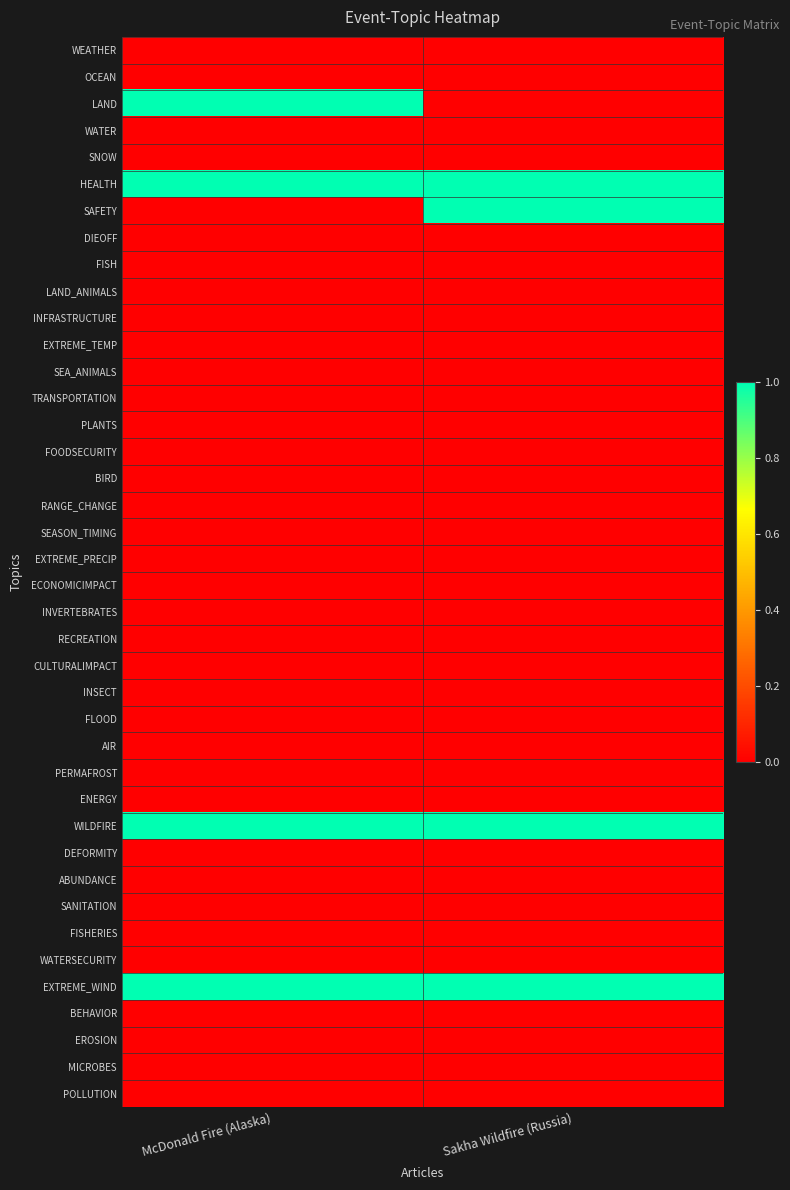

Reading left to right, transcribe all the data shown in this chart.

WEATHER: McDonald Fire (Alaska)=0	Sakha Wildfire (Russia)=0
OCEAN: McDonald Fire (Alaska)=0	Sakha Wildfire (Russia)=0
LAND: McDonald Fire (Alaska)=1	Sakha Wildfire (Russia)=0
WATER: McDonald Fire (Alaska)=0	Sakha Wildfire (Russia)=0
SNOW: McDonald Fire (Alaska)=0	Sakha Wildfire (Russia)=0
HEALTH: McDonald Fire (Alaska)=1	Sakha Wildfire (Russia)=1
SAFETY: McDonald Fire (Alaska)=0	Sakha Wildfire (Russia)=1
DIEOFF: McDonald Fire (Alaska)=0	Sakha Wildfire (Russia)=0
FISH: McDonald Fire (Alaska)=0	Sakha Wildfire (Russia)=0
LAND_ANIMALS: McDonald Fire (Alaska)=0	Sakha Wildfire (Russia)=0
INFRASTRUCTURE: McDonald Fire (Alaska)=0	Sakha Wildfire (Russia)=0
EXTREME_TEMP: McDonald Fire (Alaska)=0	Sakha Wildfire (Russia)=0
SEA_ANIMALS: McDonald Fire (Alaska)=0	Sakha Wildfire (Russia)=0
TRANSPORTATION: McDonald Fire (Alaska)=0	Sakha Wildfire (Russia)=0
PLANTS: McDonald Fire (Alaska)=0	Sakha Wildfire (Russia)=0
FOODSECURITY: McDonald Fire (Alaska)=0	Sakha Wildfire (Russia)=0
BIRD: McDonald Fire (Alaska)=0	Sakha Wildfire (Russia)=0
RANGE_CHANGE: McDonald Fire (Alaska)=0	Sakha Wildfire (Russia)=0
SEASON_TIMING: McDonald Fire (Alaska)=0	Sakha Wildfire (Russia)=0
EXTREME_PRECIP: McDonald Fire (Alaska)=0	Sakha Wildfire (Russia)=0
ECONOMICIMPACT: McDonald Fire (Alaska)=0	Sakha Wildfire (Russia)=0
INVERTEBRATES: McDonald Fire (Alaska)=0	Sakha Wildfire (Russia)=0
RECREATION: McDonald Fire (Alaska)=0	Sakha Wildfire (Russia)=0
CULTURALIMPACT: McDonald Fire (Alaska)=0	Sakha Wildfire (Russia)=0
INSECT: McDonald Fire (Alaska)=0	Sakha Wildfire (Russia)=0
FLOOD: McDonald Fire (Alaska)=0	Sakha Wildfire (Russia)=0
AIR: McDonald Fire (Alaska)=0	Sakha Wildfire (Russia)=0
PERMAFROST: McDonald Fire (Alaska)=0	Sakha Wildfire (Russia)=0
ENERGY: McDonald Fire (Alaska)=0	Sakha Wildfire (Russia)=0
WILDFIRE: McDonald Fire (Alaska)=1	Sakha Wildfire (Russia)=1
DEFORMITY: McDonald Fire (Alaska)=0	Sakha Wildfire (Russia)=0
ABUNDANCE: McDonald Fire (Alaska)=0	Sakha Wildfire (Russia)=0
SANITATION: McDonald Fire (Alaska)=0	Sakha Wildfire (Russia)=0
FISHERIES: McDonald Fire (Alaska)=0	Sakha Wildfire (Russia)=0
WATERSECURITY: McDonald Fire (Alaska)=0	Sakha Wildfire (Russia)=0
EXTREME_WIND: McDonald Fire (Alaska)=1	Sakha Wildfire (Russia)=1
BEHAVIOR: McDonald Fire (Alaska)=0	Sakha Wildfire (Russia)=0
EROSION: McDonald Fire (Alaska)=0	Sakha Wildfire (Russia)=0
MICROBES: McDonald Fire (Alaska)=0	Sakha Wildfire (Russia)=0
POLLUTION: McDonald Fire (Alaska)=0	Sakha Wildfire (Russia)=0